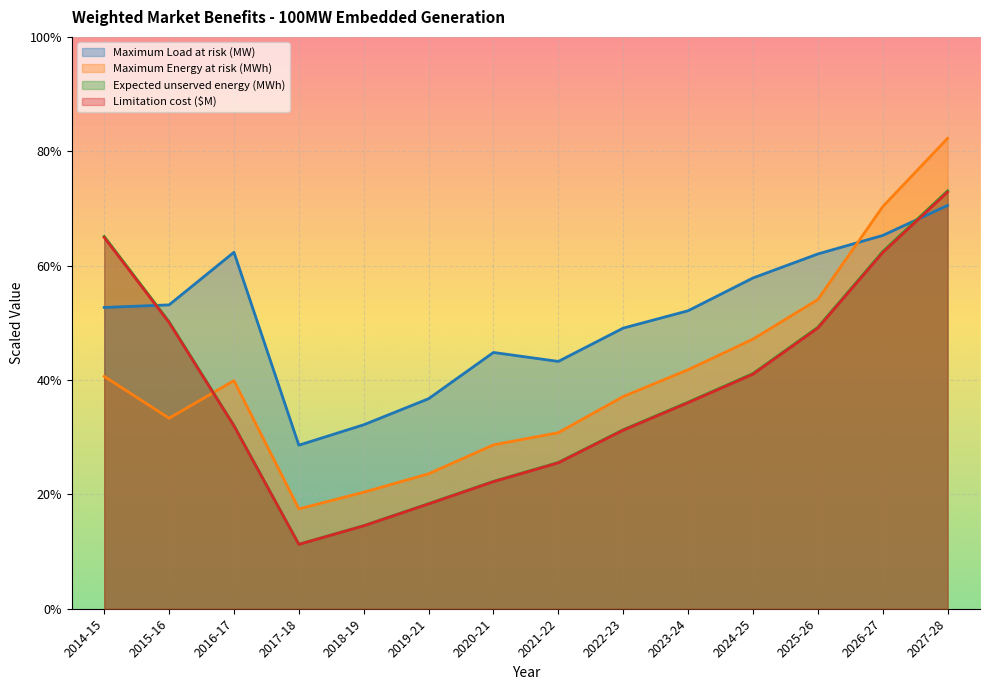

What is the total value across all series at 2023-24?

1660.6